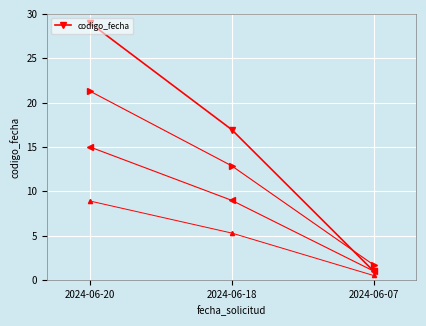

Where does the data first go above 16?

2024-06-20